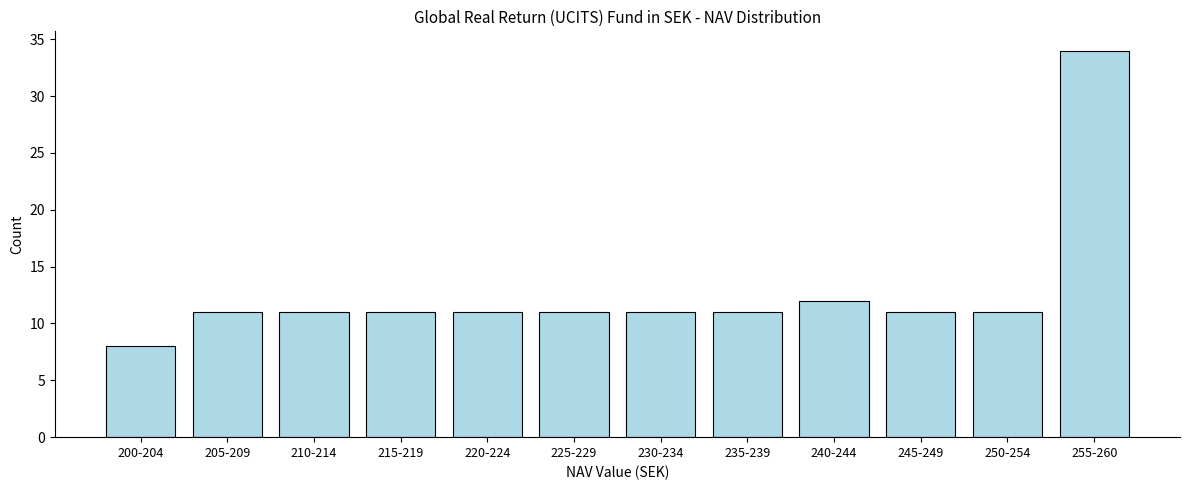

Reading left to right, transcribe all the data shown in this chart.

200-204=8	205-209=11	210-214=11	215-219=11	220-224=11	225-229=11	230-234=11	235-239=11	240-244=12	245-249=11	250-254=11	255-260=34